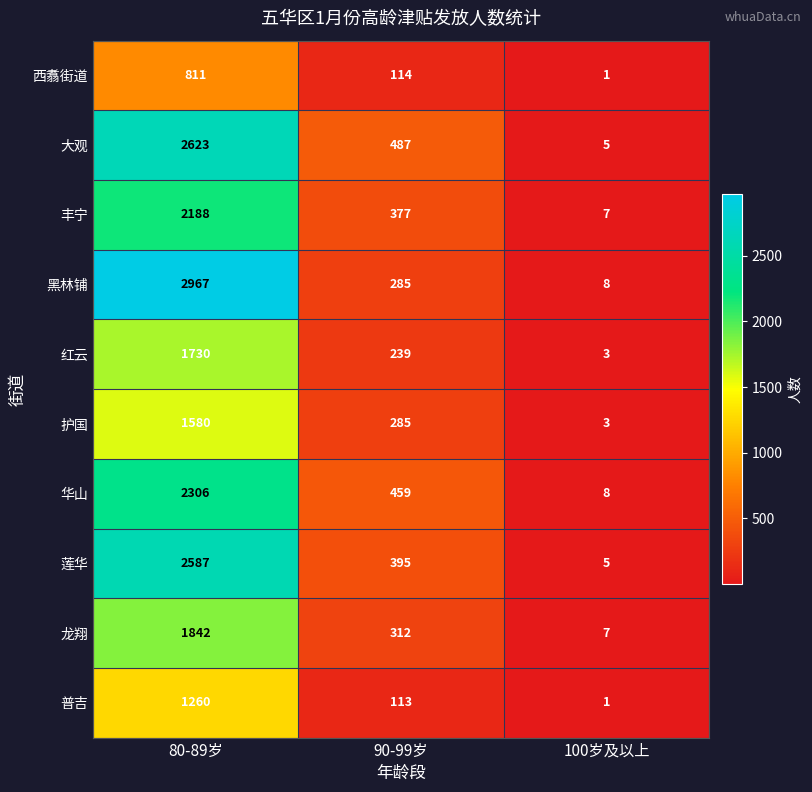

At how many categories does at least one series exceed 148?

2